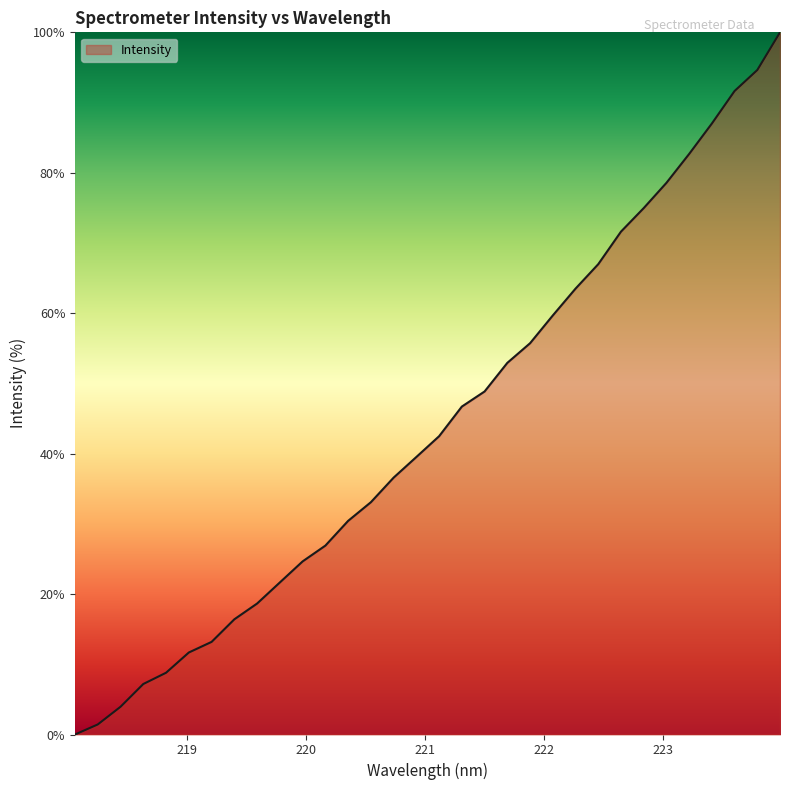

What is the maximum value shown in the chart?

100.0